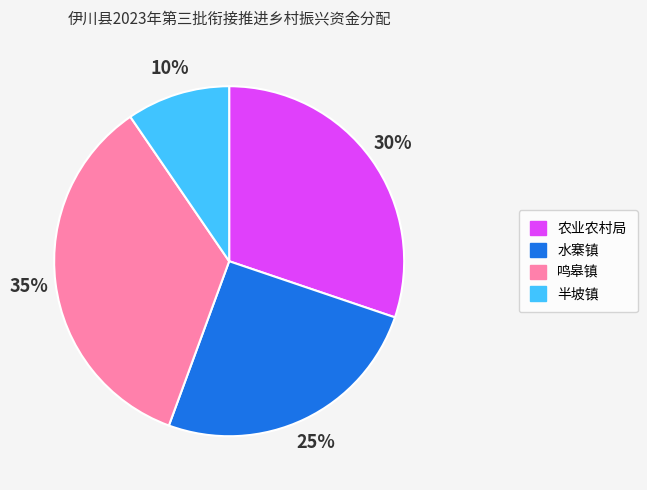

Count the number of slices in the pie.

4